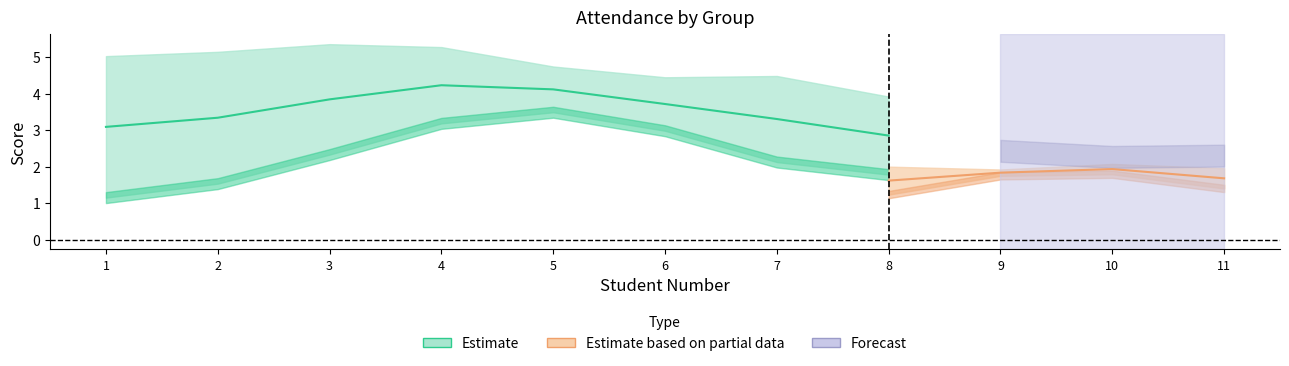

Does the chart display data point markers on the line(s)?

No